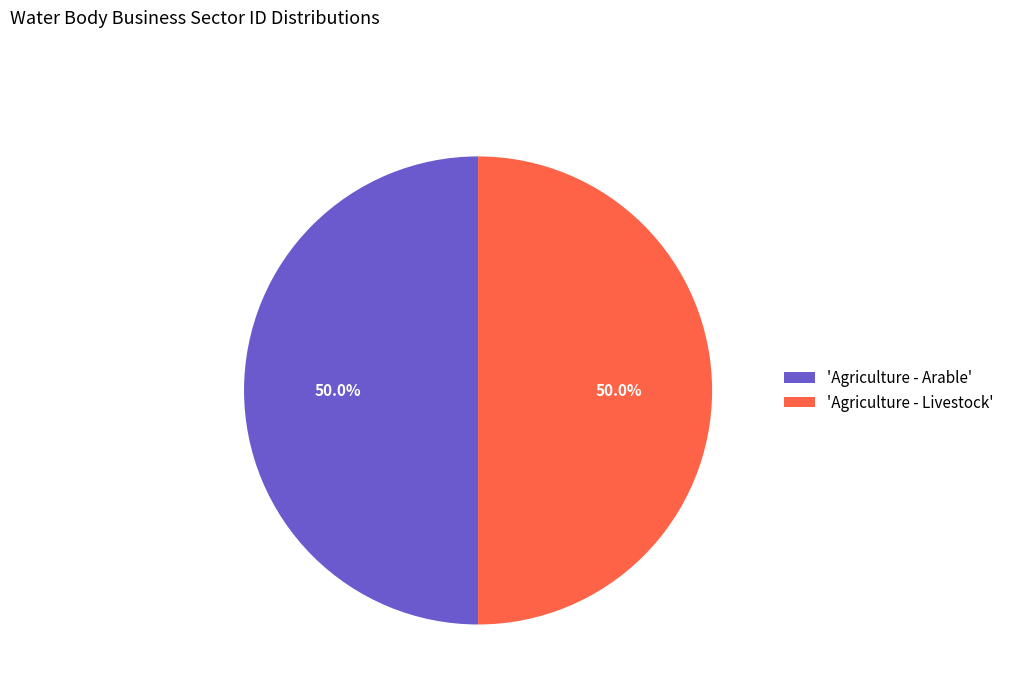

What is the ratio of the value at 'Agriculture - Arable' to the value at 'Agriculture - Livestock'?

1.0